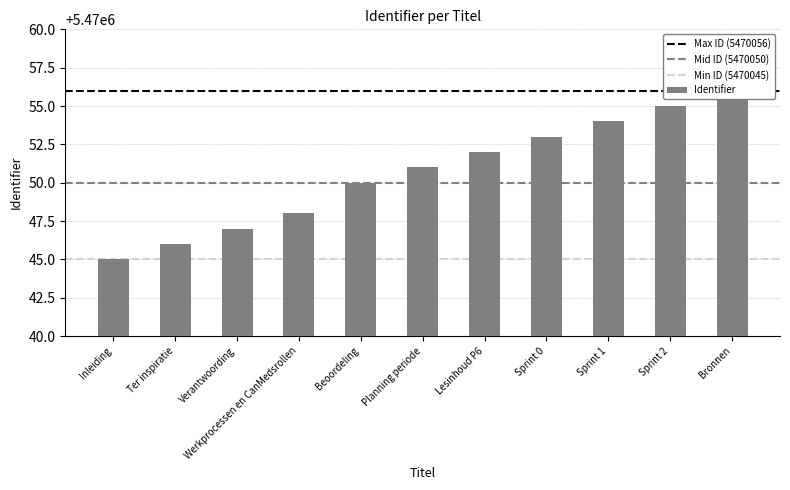

What is the average value?

5470051